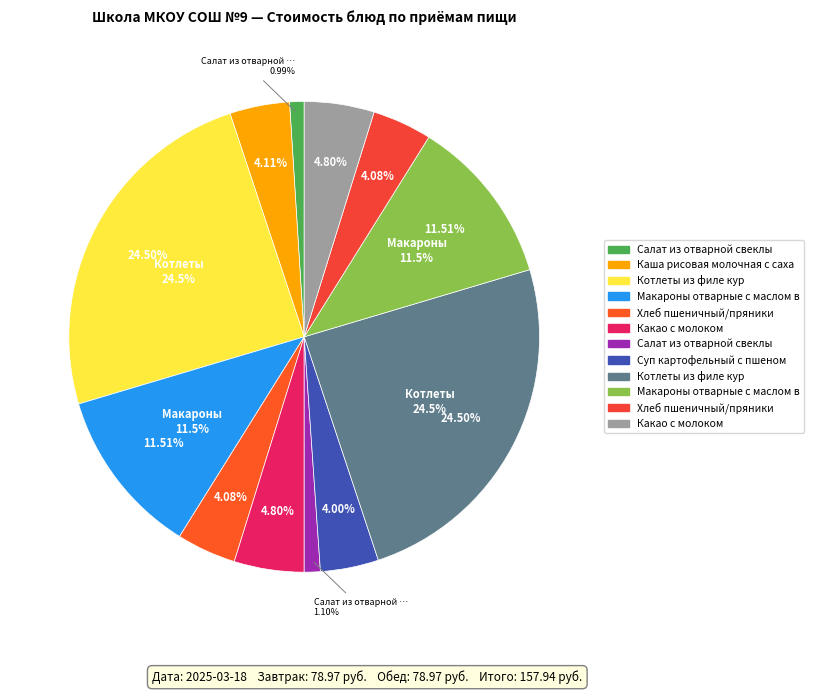

Is there a majority slice in this chart?

No